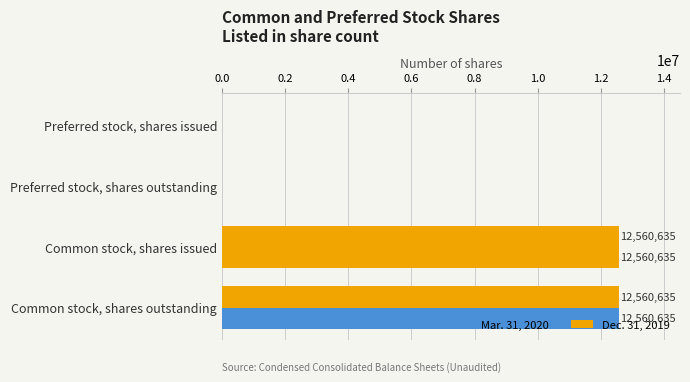

How many positive values does the Mar. 31, 2020 series have?

2